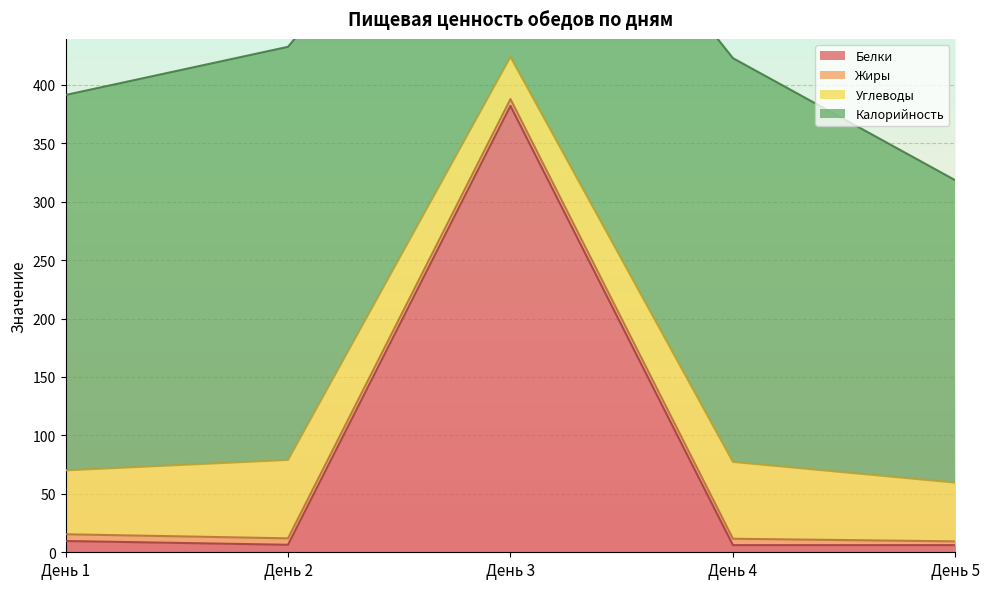

What is the spread (max minus min) of values at День 5?

255.4